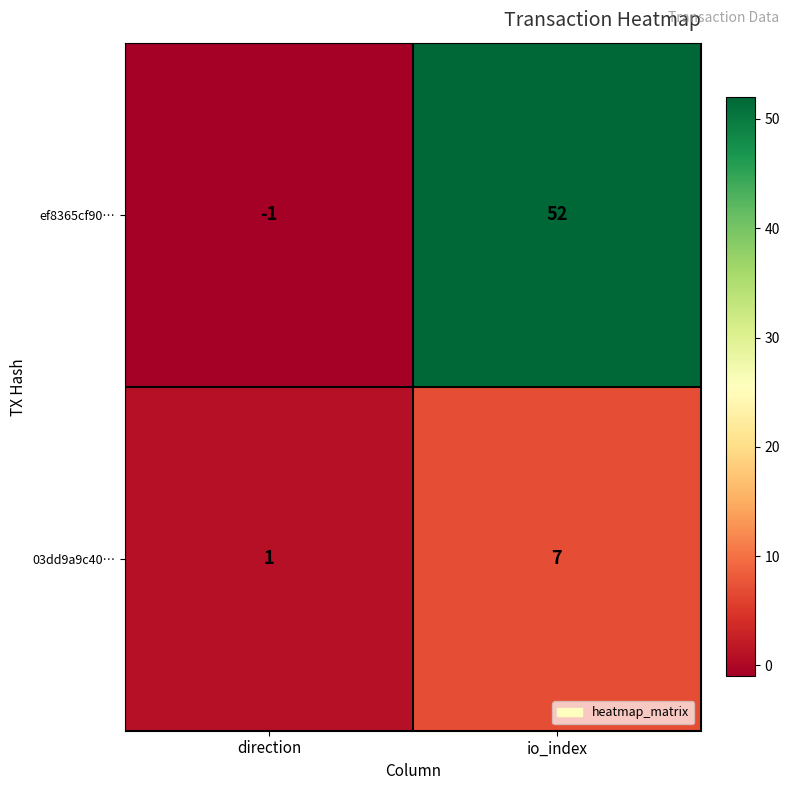

Count the number of data series in this chart.

2